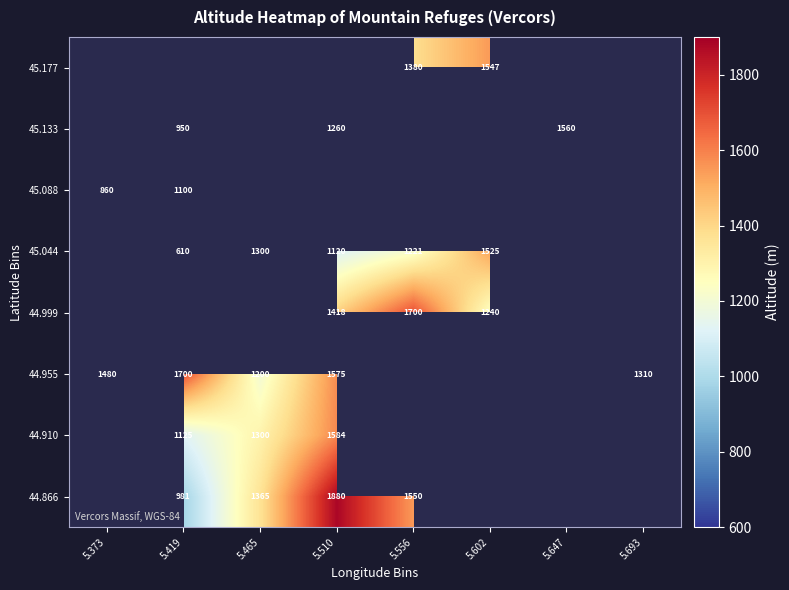

The 45.177 series shows 1872 at 5.556. True or false?

False